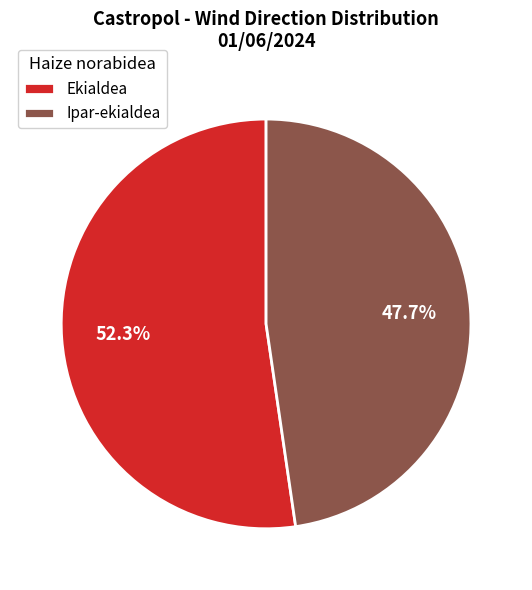

Count the number of slices in the pie.

2